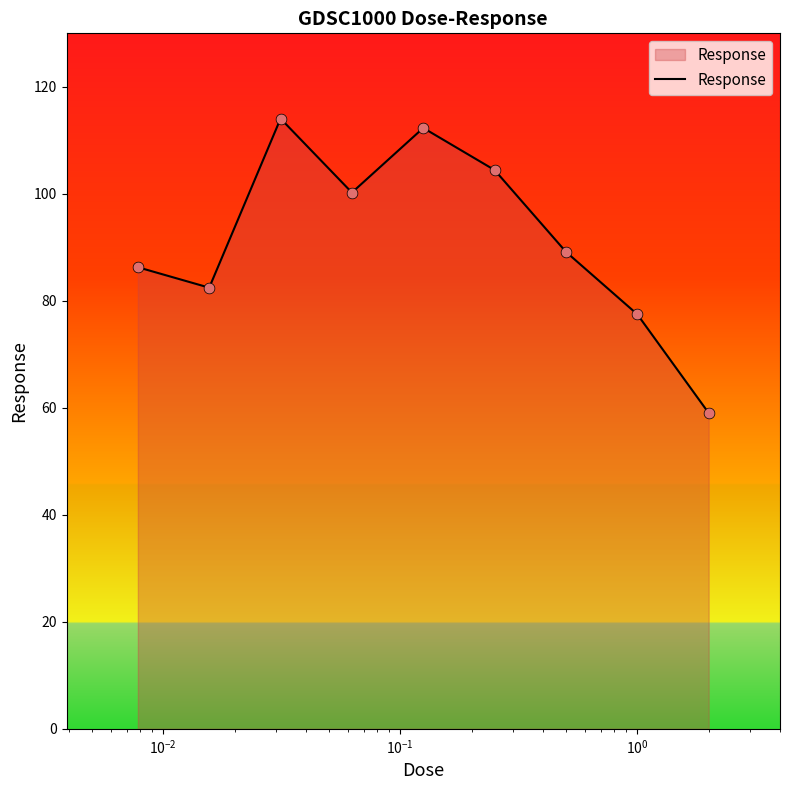

What is the minimum value shown in the chart?

59.0